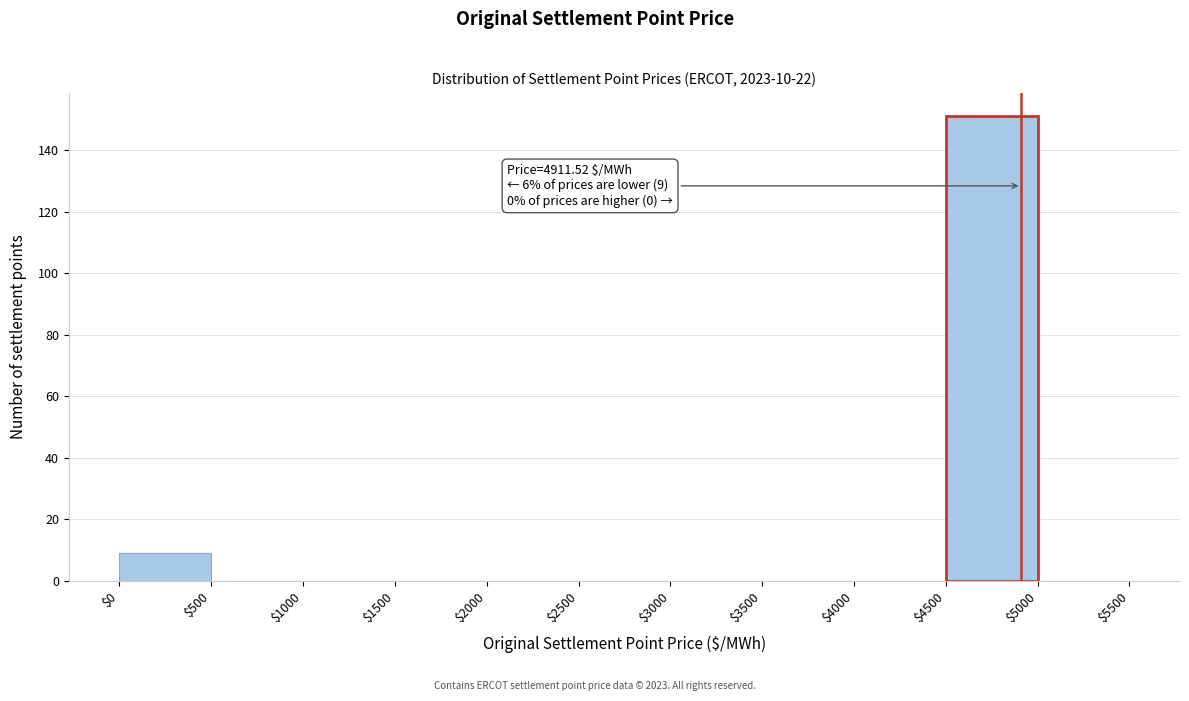

Over which range of the x-axis is the bar tallest?

$4500 to $5000